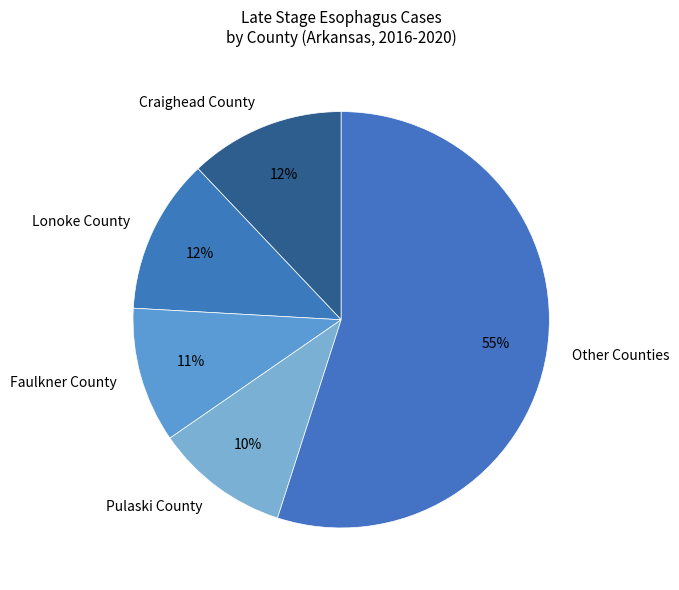

How many slices are in this pie chart?

5